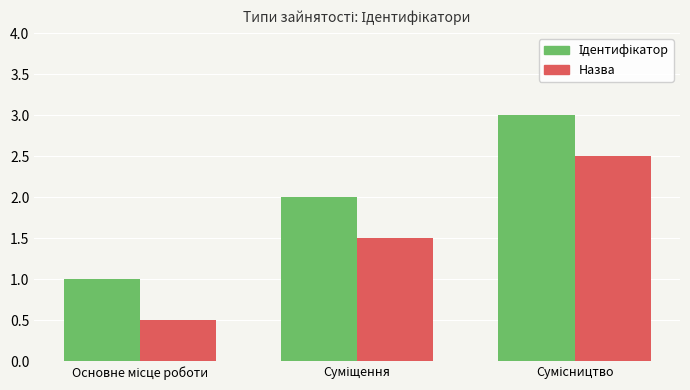

What is the average value of the Назва series?

1.5